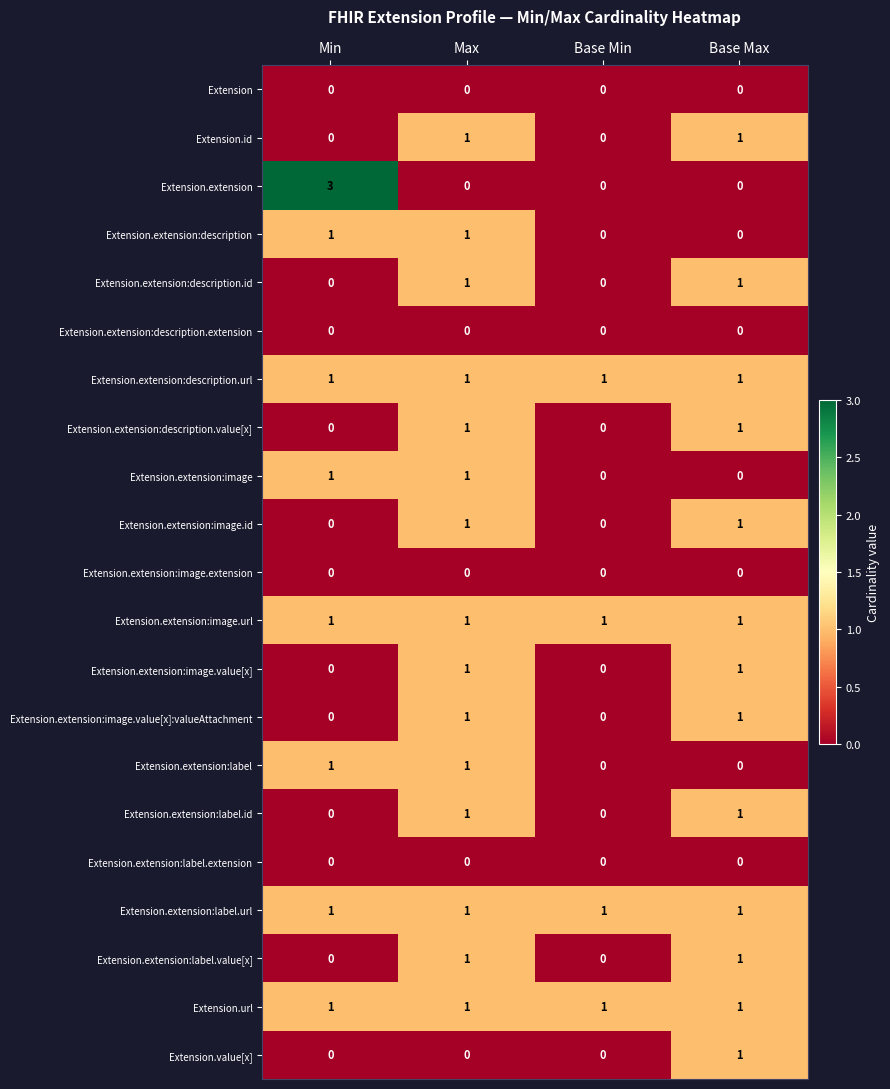

The Extension.extension:image.url series shows 1 at Max. True or false?

True